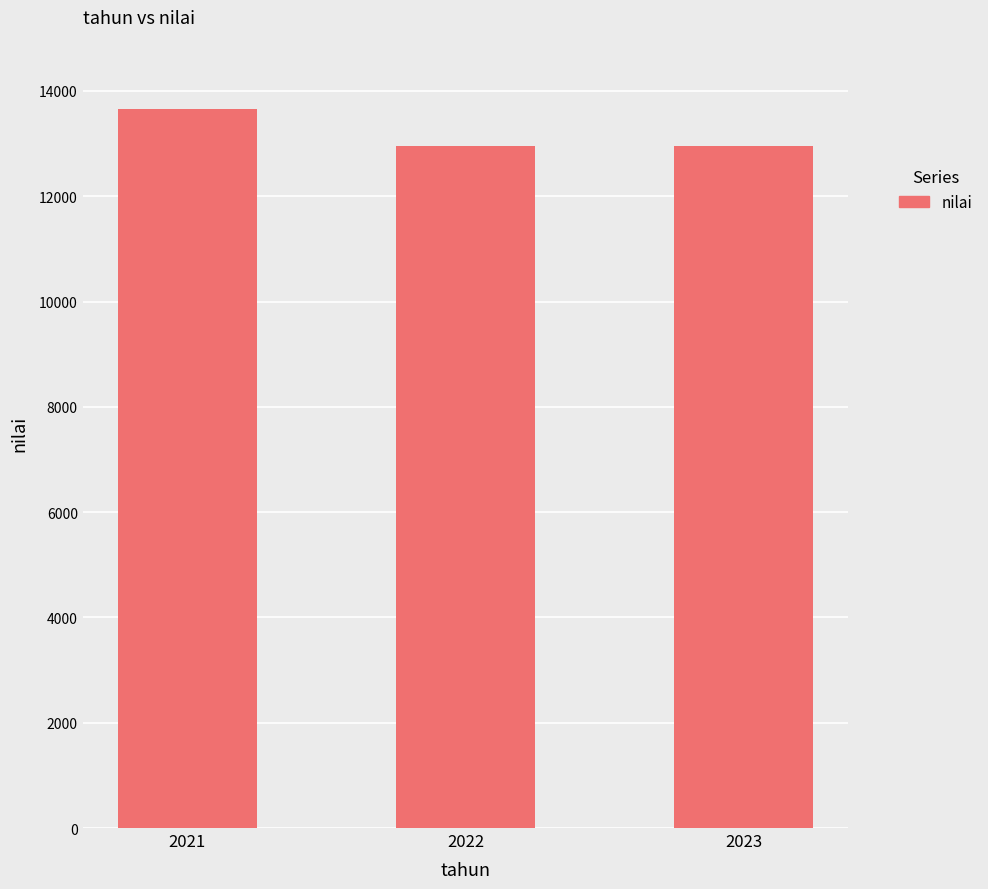

What is the value of the 3rd bar from the left?

12960